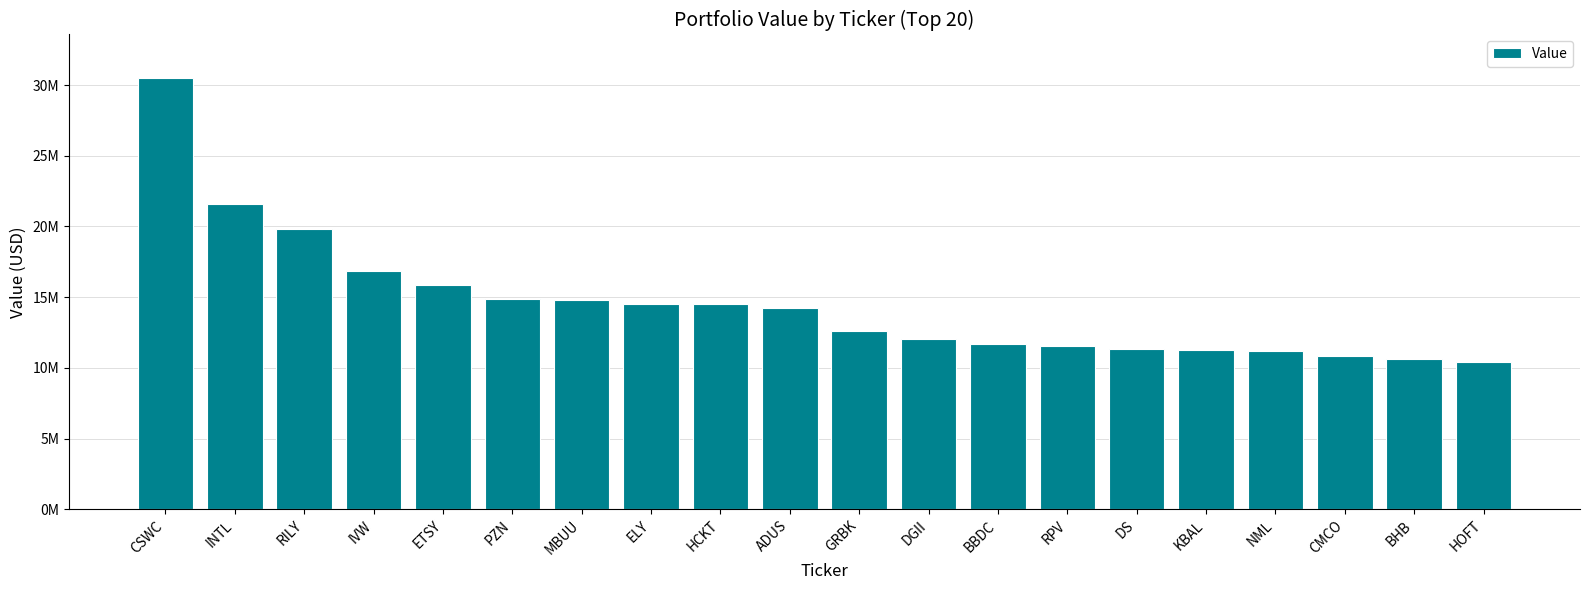

List the labels in order of value, largest first.

CSWC, INTL, RILY, IVW, ETSY, PZN, MBUU, ELY, HCKT, ADUS, GRBK, DGII, BBDC, RPV, DS, KBAL, NML, CMCO, BHB, HOFT